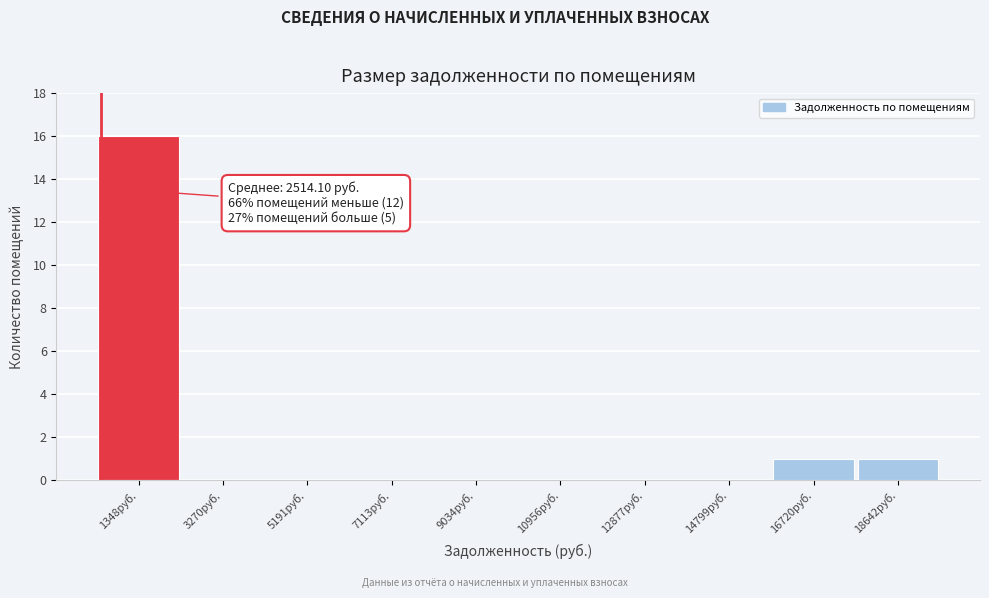

Which range on the x-axis has the tallest bar?

400 to 2400